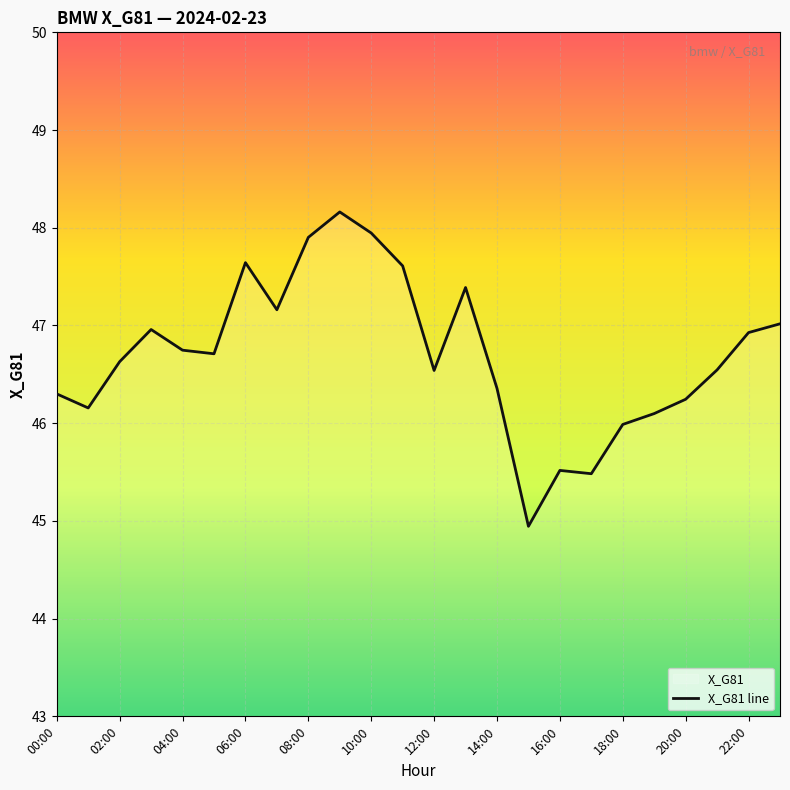

What is the sum of all values?

1121.0